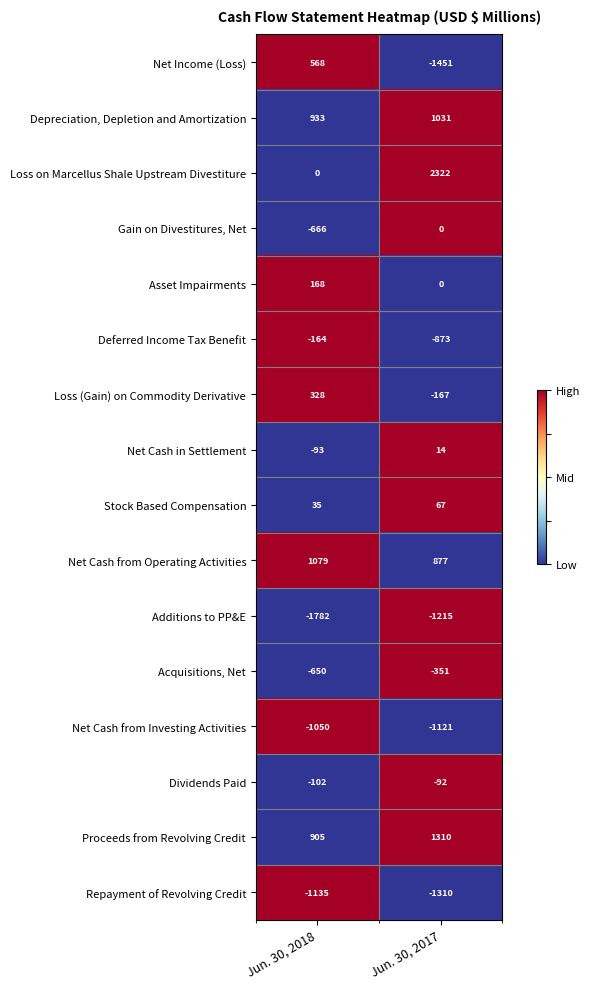

Rank the series by their maximum value, from highest to lowest.

Loss on Marcellus Shale Upstream Divestiture, Proceeds from Revolving Credit, Net Cash from Operating Activities, Depreciation, Depletion and Amortization, Net Income (Loss), Loss (Gain) on Commodity Derivative, Asset Impairments, Stock Based Compensation, Net Cash in Settlement, Gain on Divestitures, Net, Dividends Paid, Deferred Income Tax Benefit, Acquisitions, Net, Net Cash from Investing Activities, Repayment of Revolving Credit, Additions to PP&E